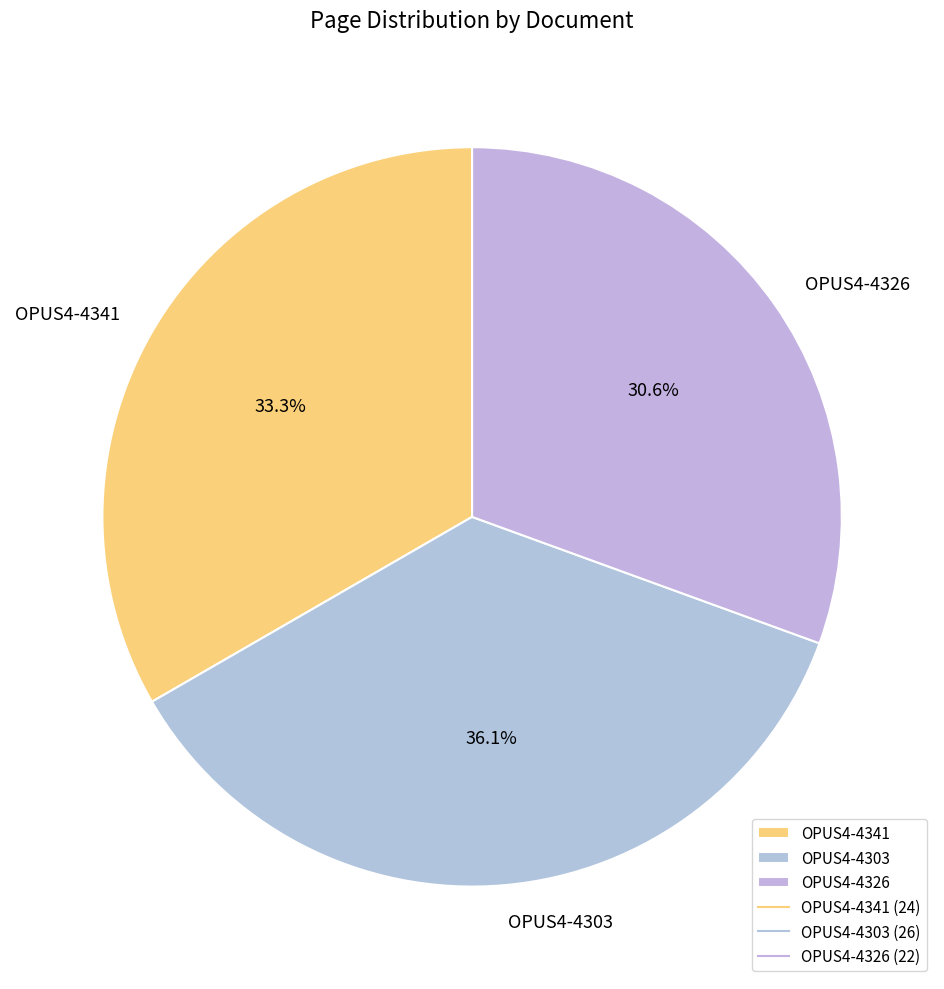

Between OPUS4-4341 and OPUS4-4303, which is larger?

OPUS4-4303